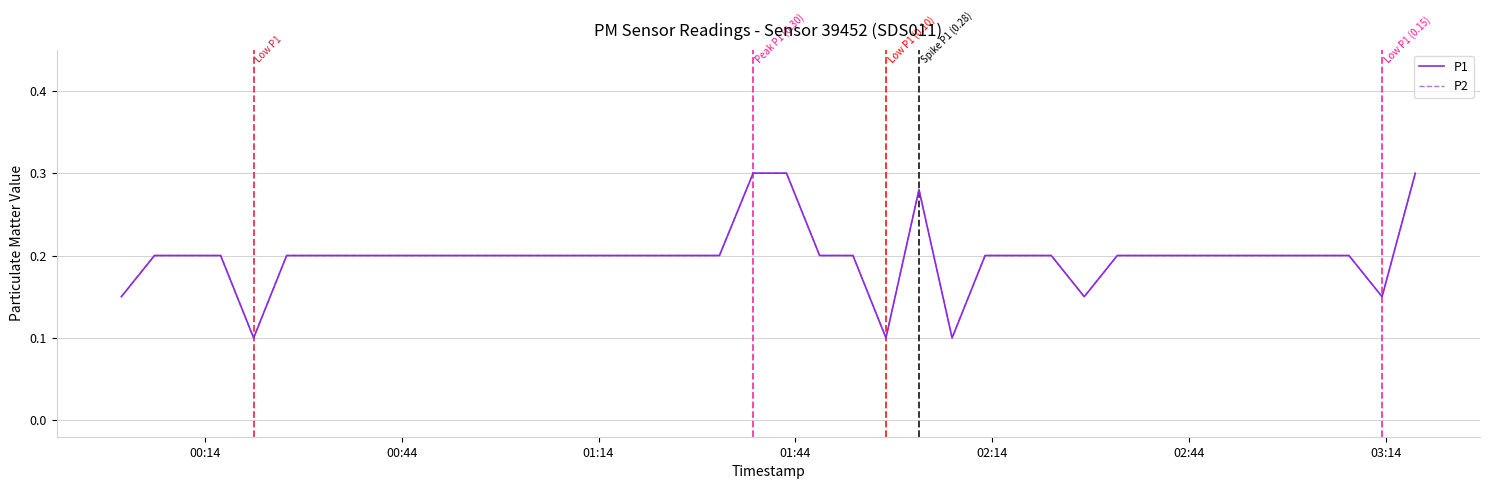

Does the chart display data point markers on the line(s)?

No